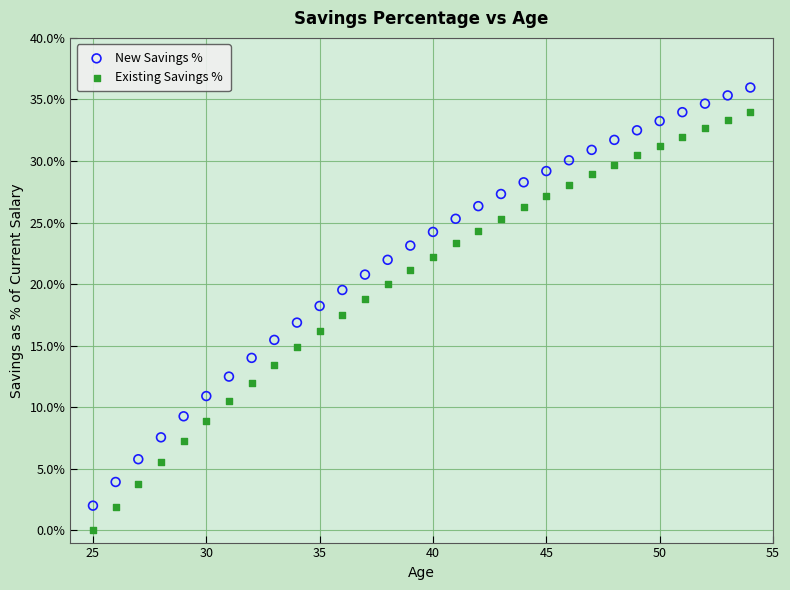

What are all the series names shown in the legend?

New Savings %, Existing Savings %